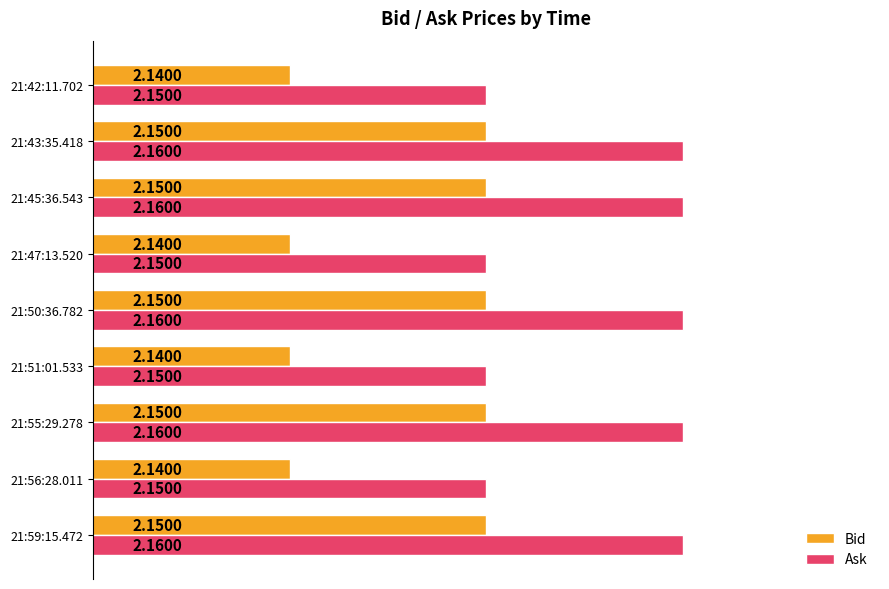

At how many categories does at least one series exceed 2?

9